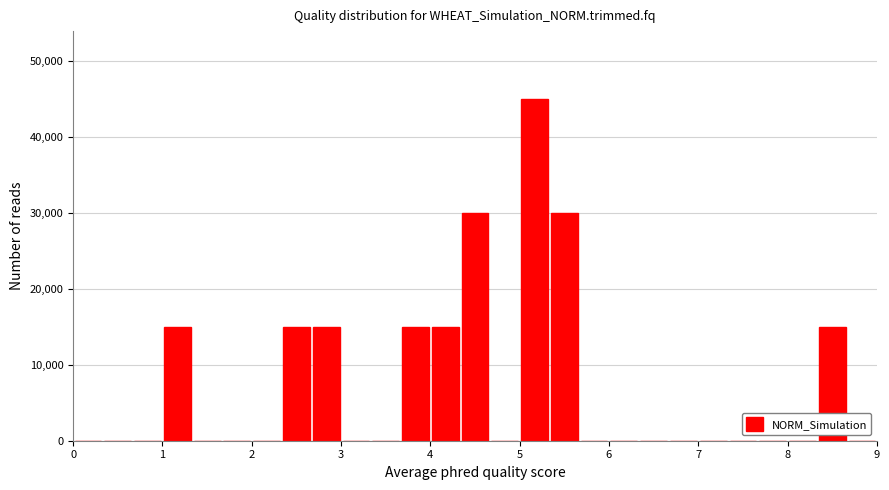

Around what value on the x-axis is the tallest bar? Give the approximate position of its centre, as read against the axis.

5.2